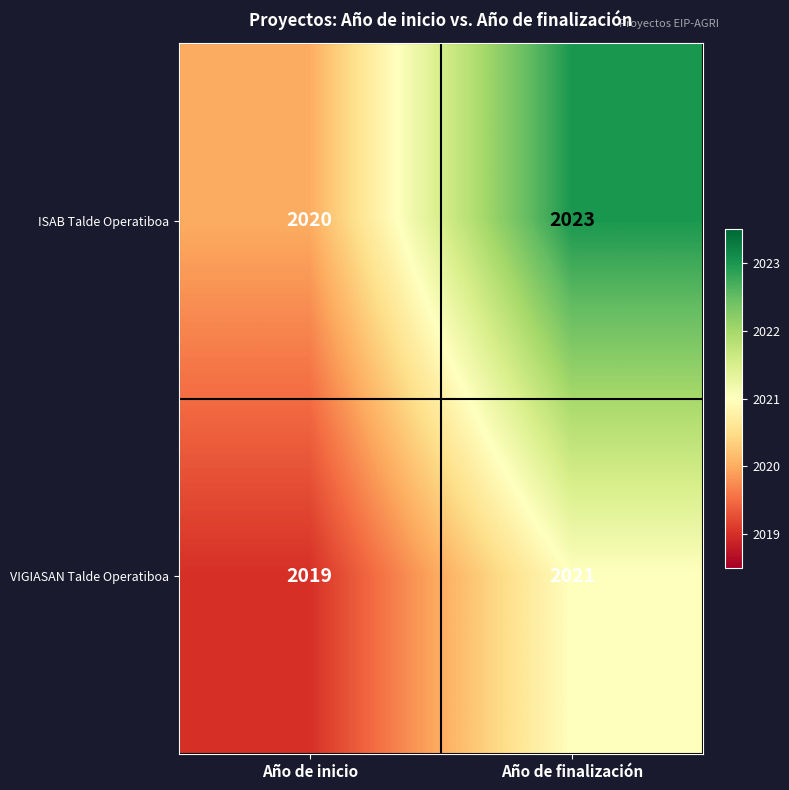

Which series has the largest range (max minus min)?

ISAB Talde Operatiboa